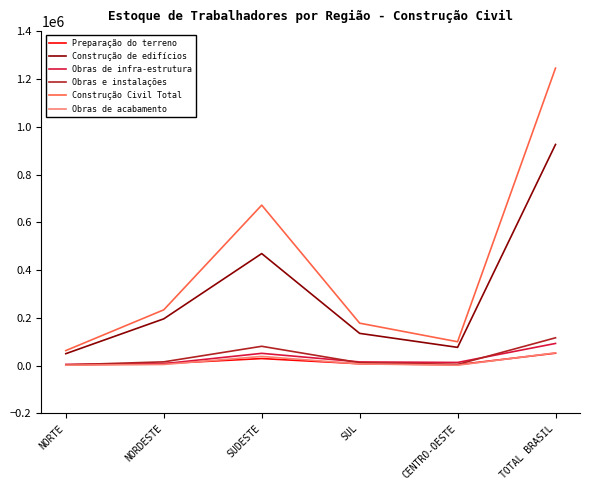

What is the average value of the Obras de infra-estrutura series?

30896